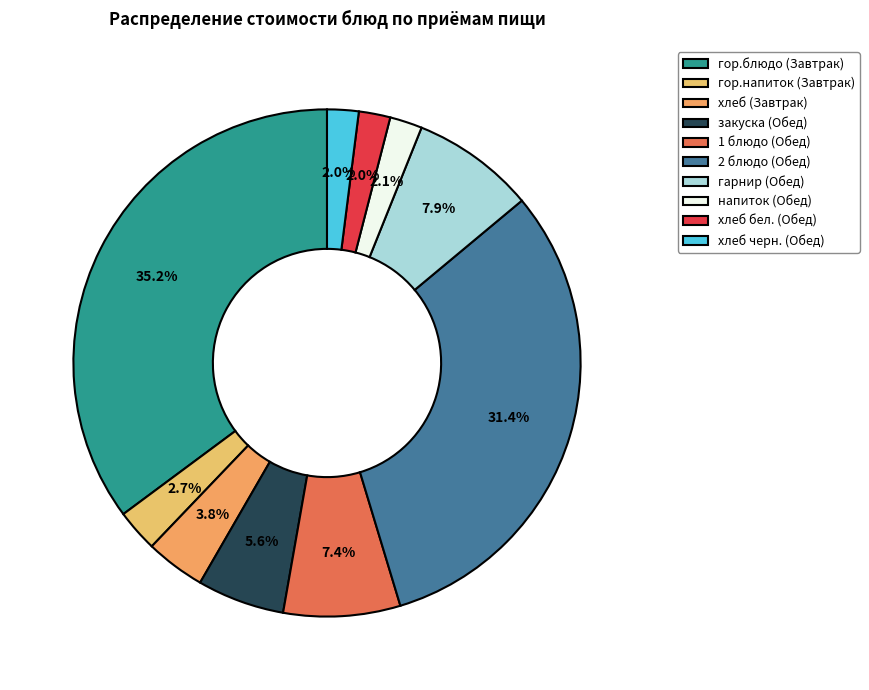

To the nearest percent, what is the difference between the 2 блюдо (Обед) and хлеб (Завтрак) slice percentages?

28%